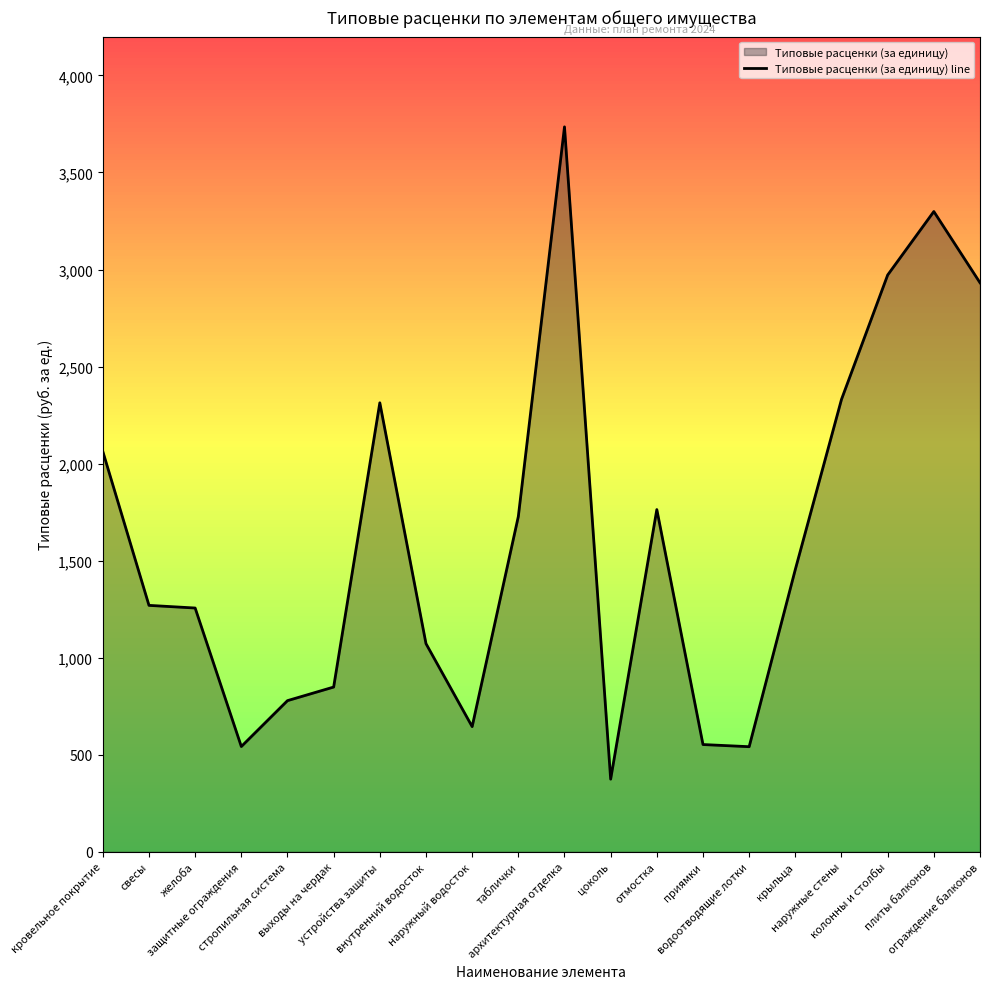

At which category does the data reach its first local peak?

устройства защиты